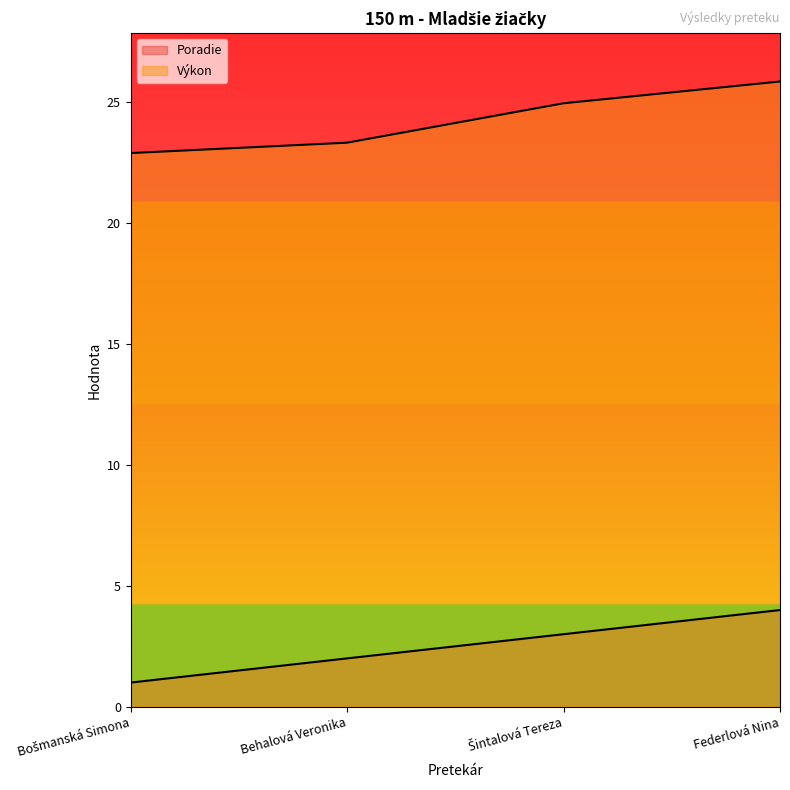

List the series in order of their overall mean, highest first.

Výkon, Poradie